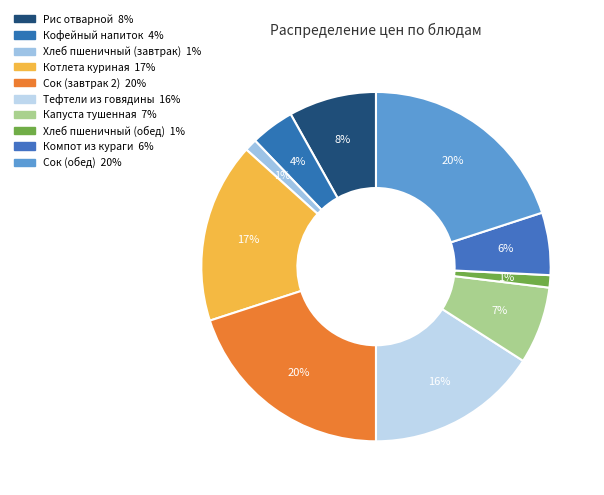

Does any single category account for the majority?

No